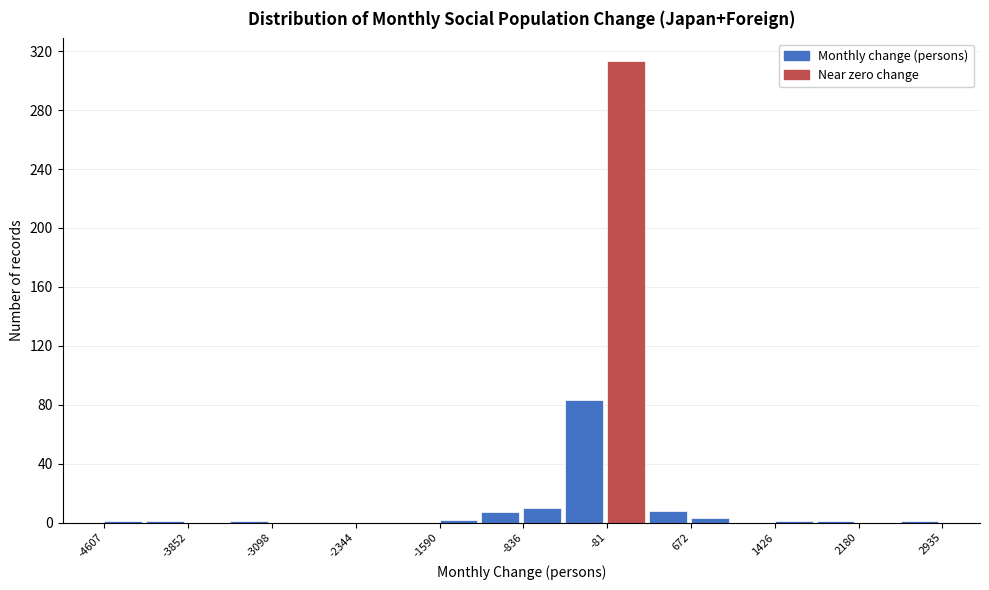

Around what value on the x-axis is the tallest bar? Give the approximate position of its centre, as read against the axis.

100